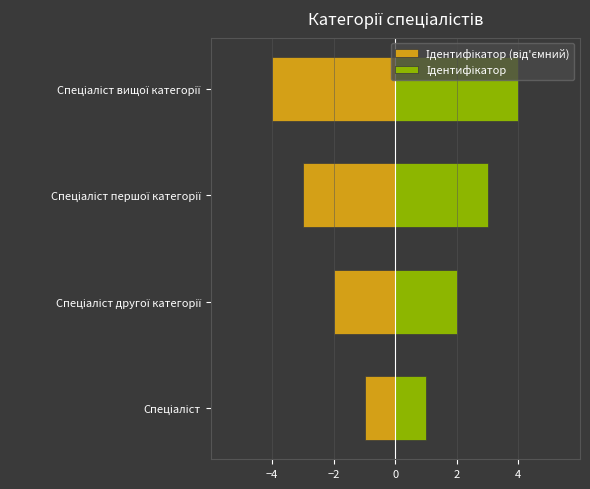

What position from the left is Спеціаліст другої категорії?

2